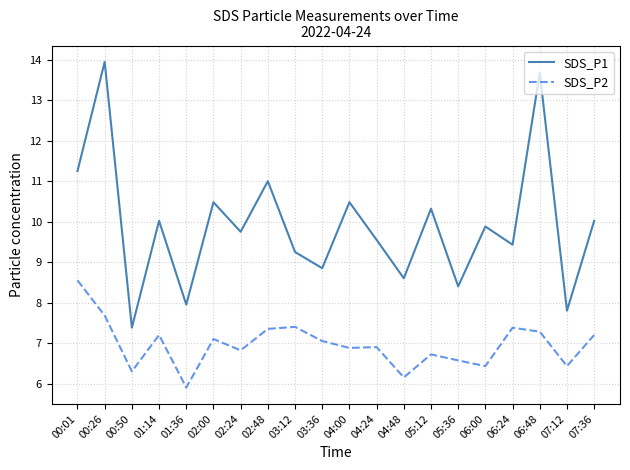

What is the difference between the SDS_P2 values at 07:12 and 02:24?

0.4